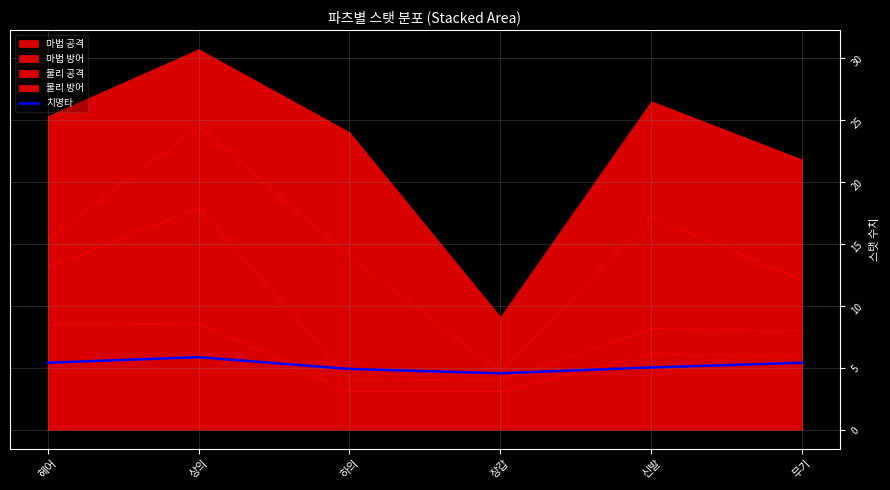

Where is the first local maximum?

상의